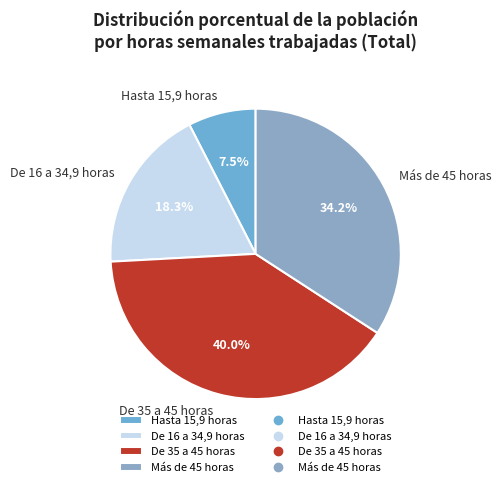

Count the number of slices in the pie.

4